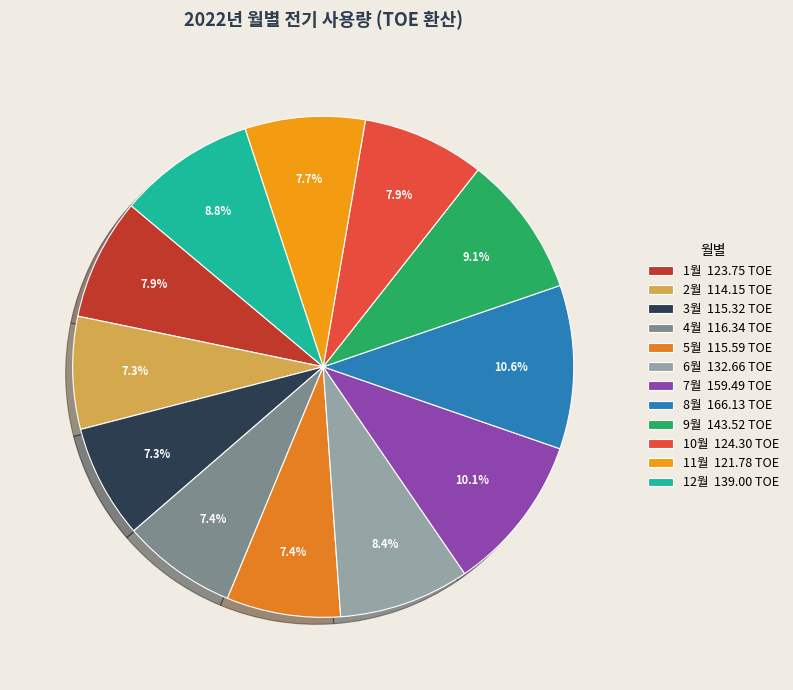

How many slices are in this pie chart?

12